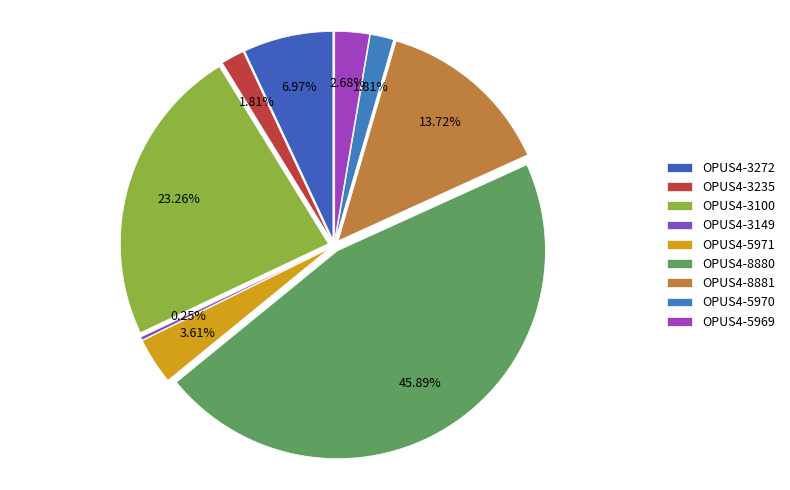

How much of the chart is everything except OPUS4-5969?

97.3%